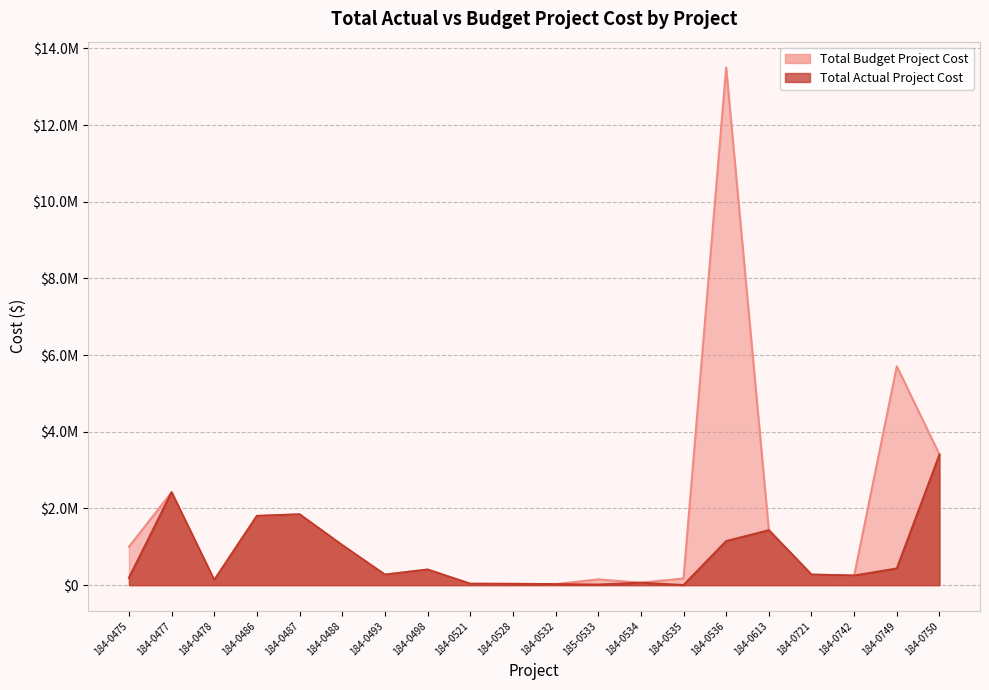

At how many categories does at least one series exceed 13002338?

1